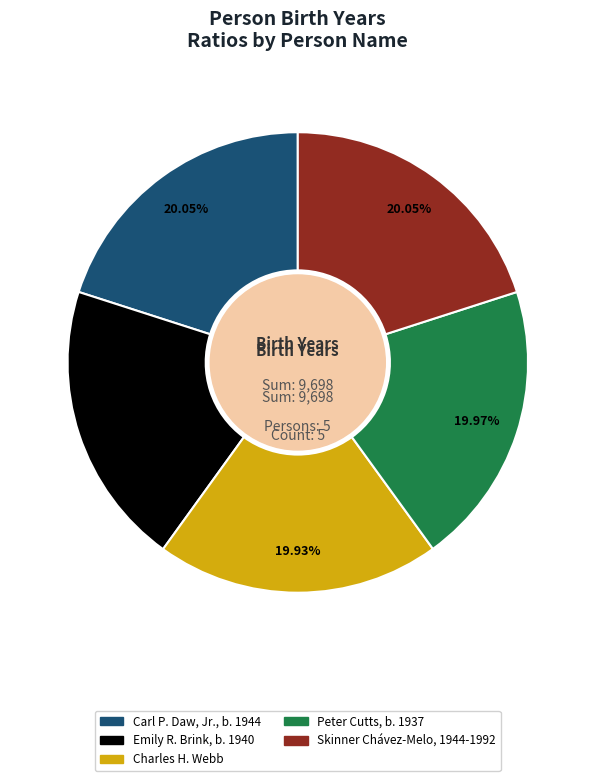

Is there any slice that represents more than half of the pie?

No